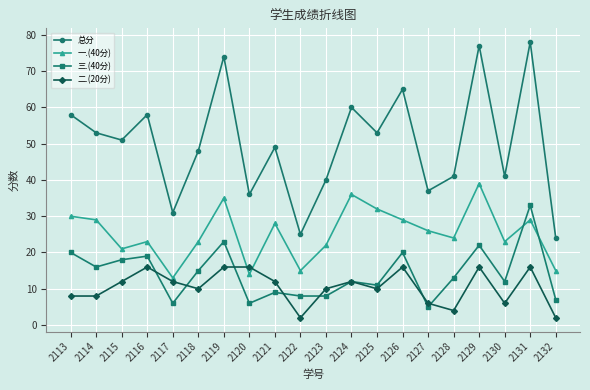

Reading left to right, transcribe all the data shown in this chart.

总分: 58	53	51	58	31	48	74	36	49	25	40	60	53	65	37	41	77	41	78	24
一.(40分): 30	29	21	23	13	23	35	14	28	15	22	36	32	29	26	24	39	23	29	15
三.(40分): 20	16	18	19	6	15	23	6	9	8	8	12	11	20	5	13	22	12	33	7
二.(20分): 8	8	12	16	12	10	16	16	12	2	10	12	10	16	6	4	16	6	16	2